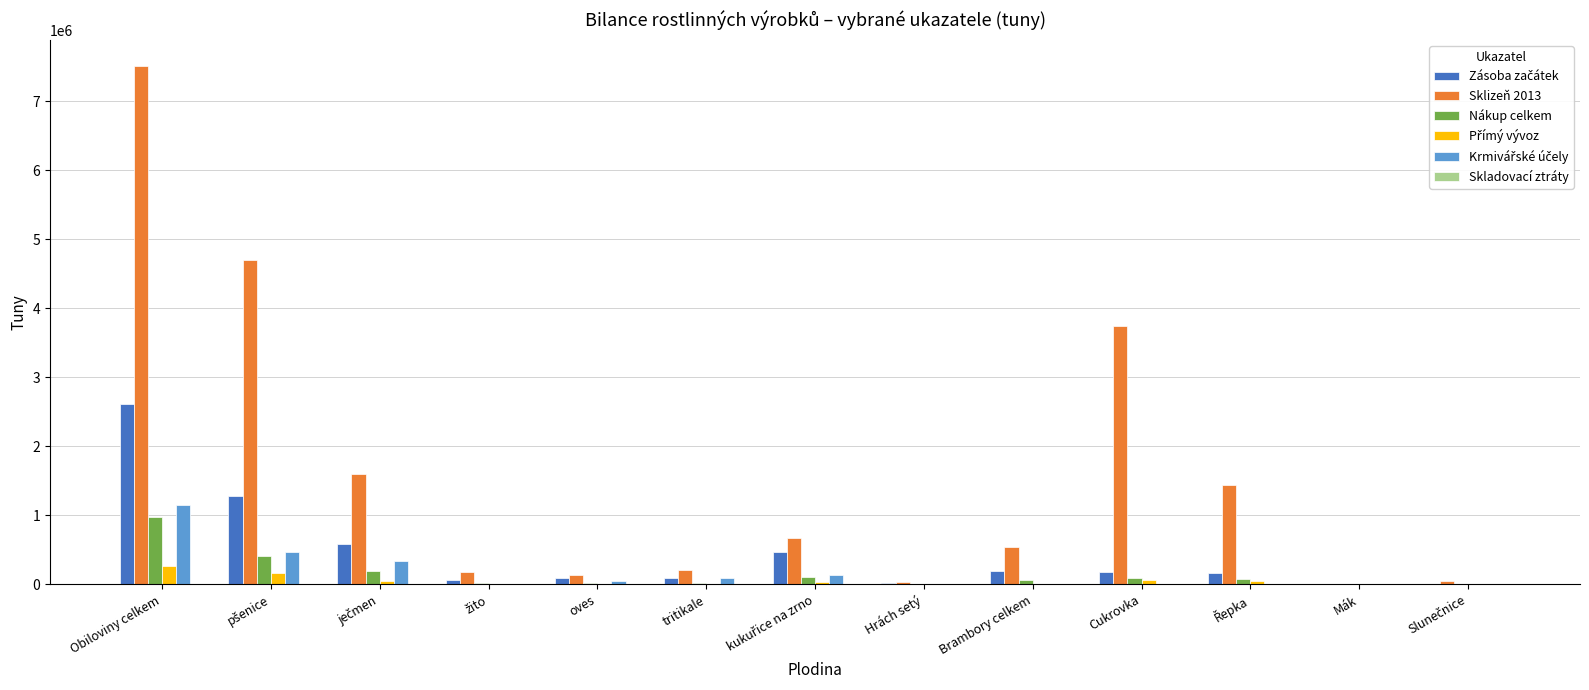

What is the greatest value displayed?

7512612.0